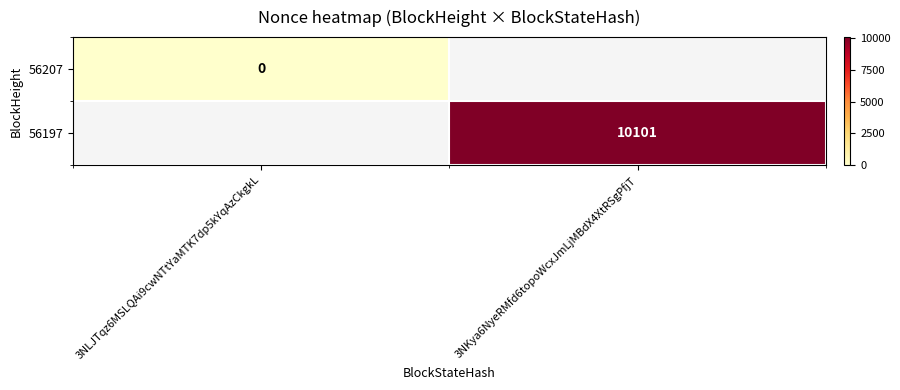

The value of 56197 at 3NKya6NyeRMfd6topoWcxJmLjMBdX4XtRSgPfjT is 10101. True or false?

True